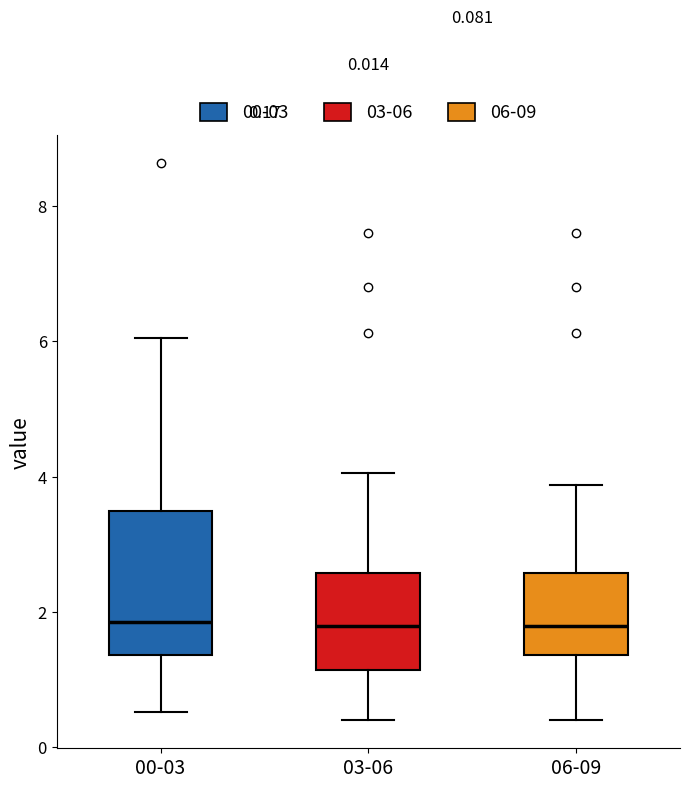

Which box is the tallest, from its lower edge to its upper edge?

00-03